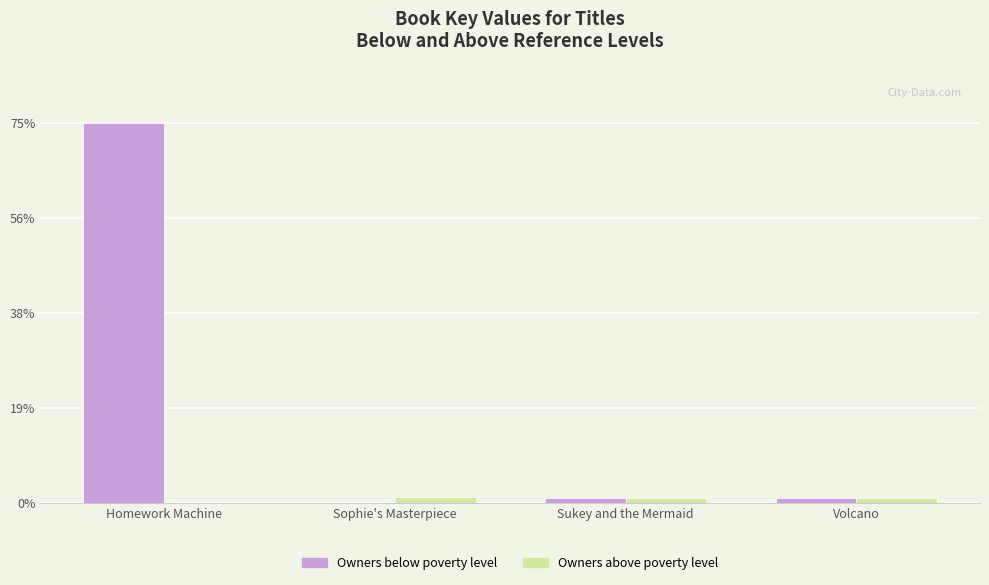

What is the label of the 1st bar from the left?

Homework Machine